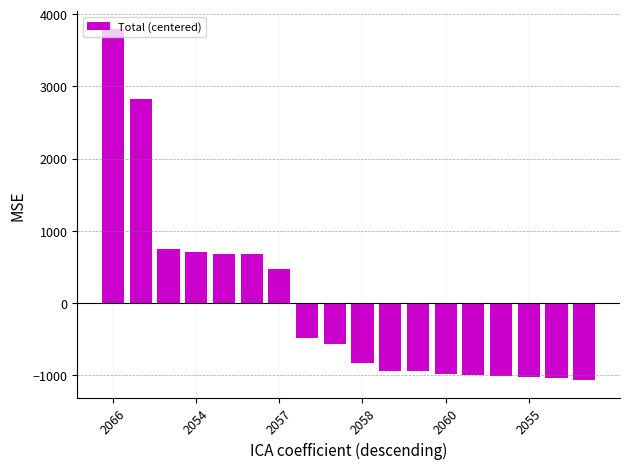

What is the difference between the maximum and second lowest values?

4829.0